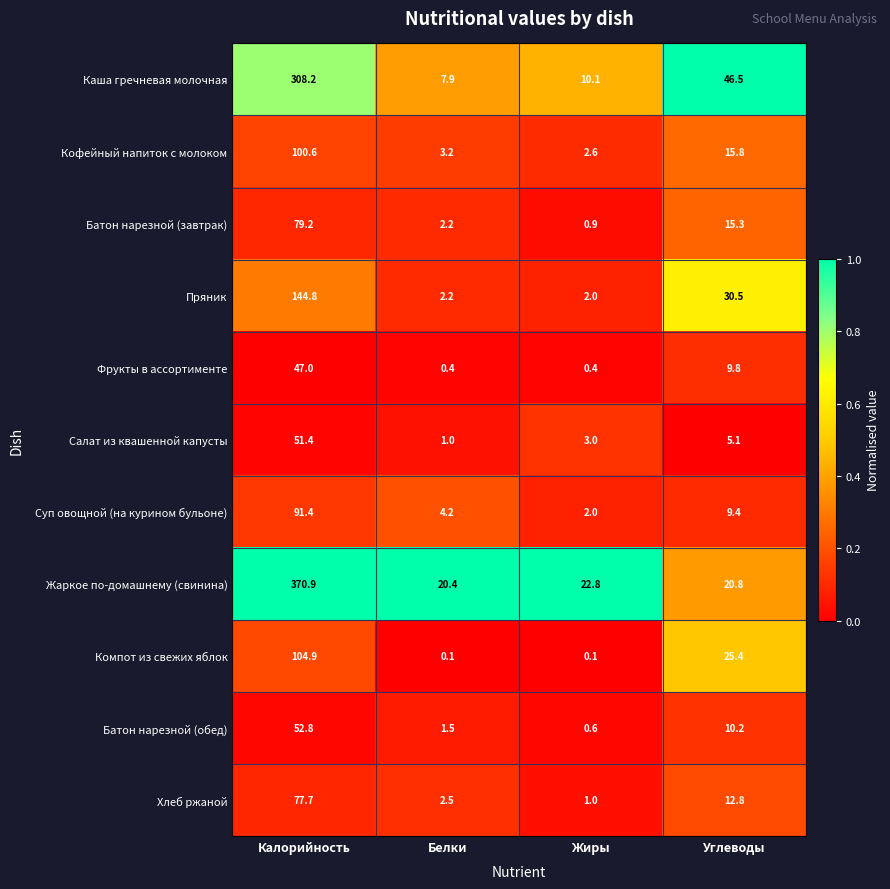

Between Калорийность and Белки, which series saw the biggest shift?

Жаркое по-домашнему (свинина)